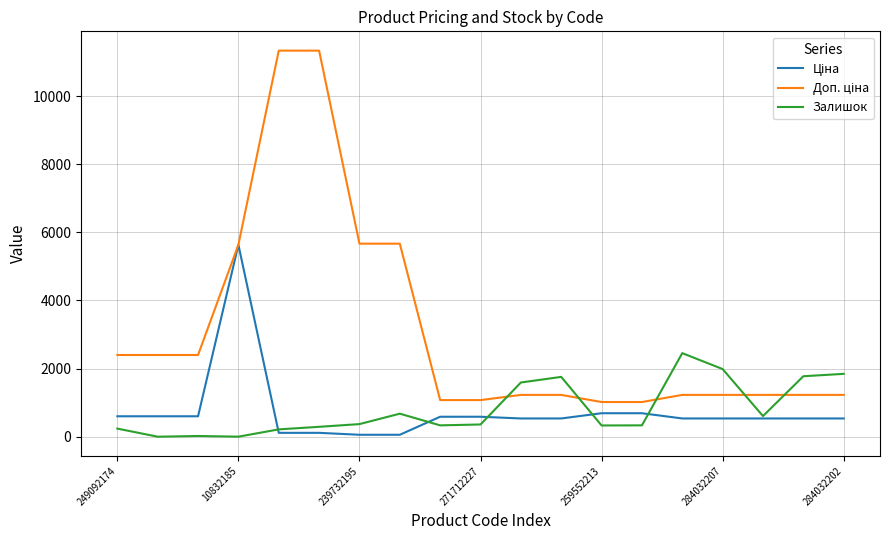

Which series has the widest spread of values?

Доп. ціна